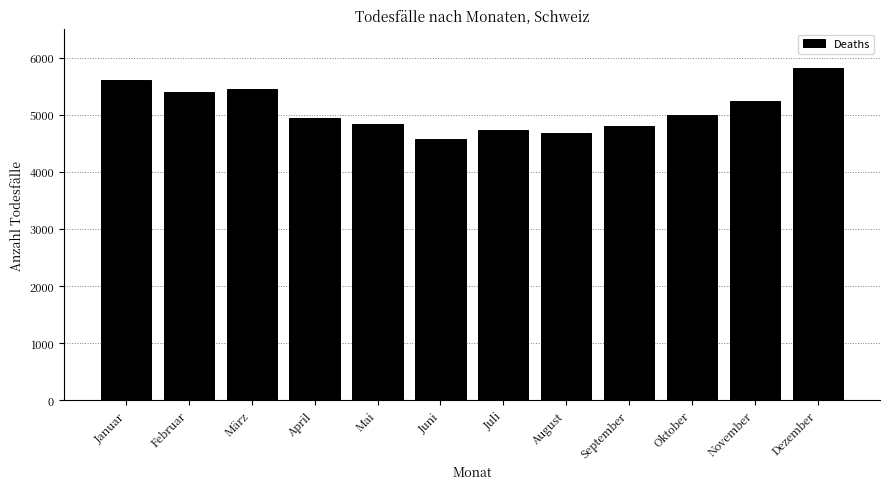

Reading right to left, what are all the values shown in this chart?

5813	5249	4992	4796	4676	4742	4574	4831	4950	5450	5405	5611